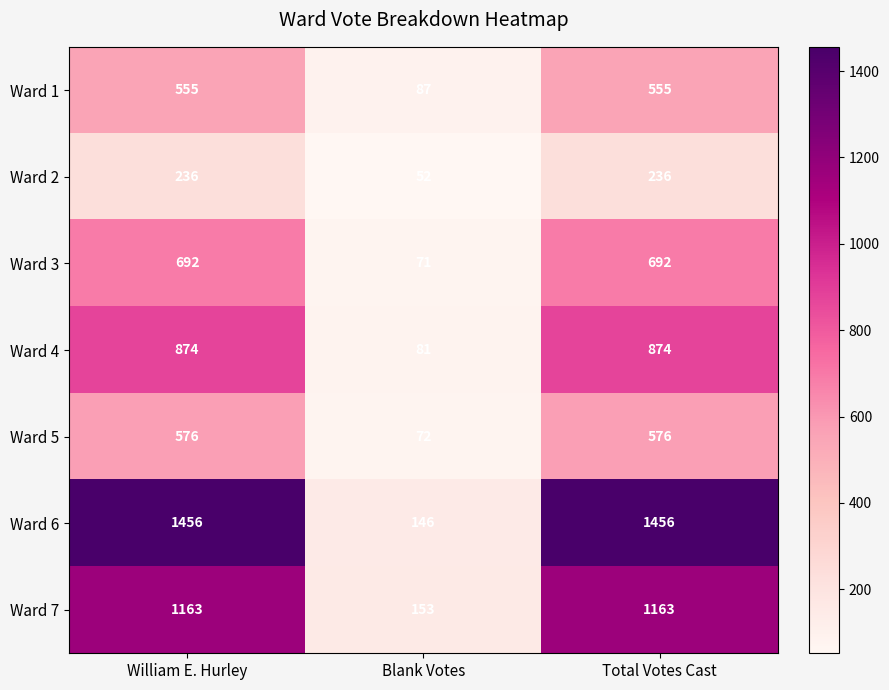

At William E. Hurley, list the series in order from smallest to largest.

Ward 2, Ward 1, Ward 5, Ward 3, Ward 4, Ward 7, Ward 6